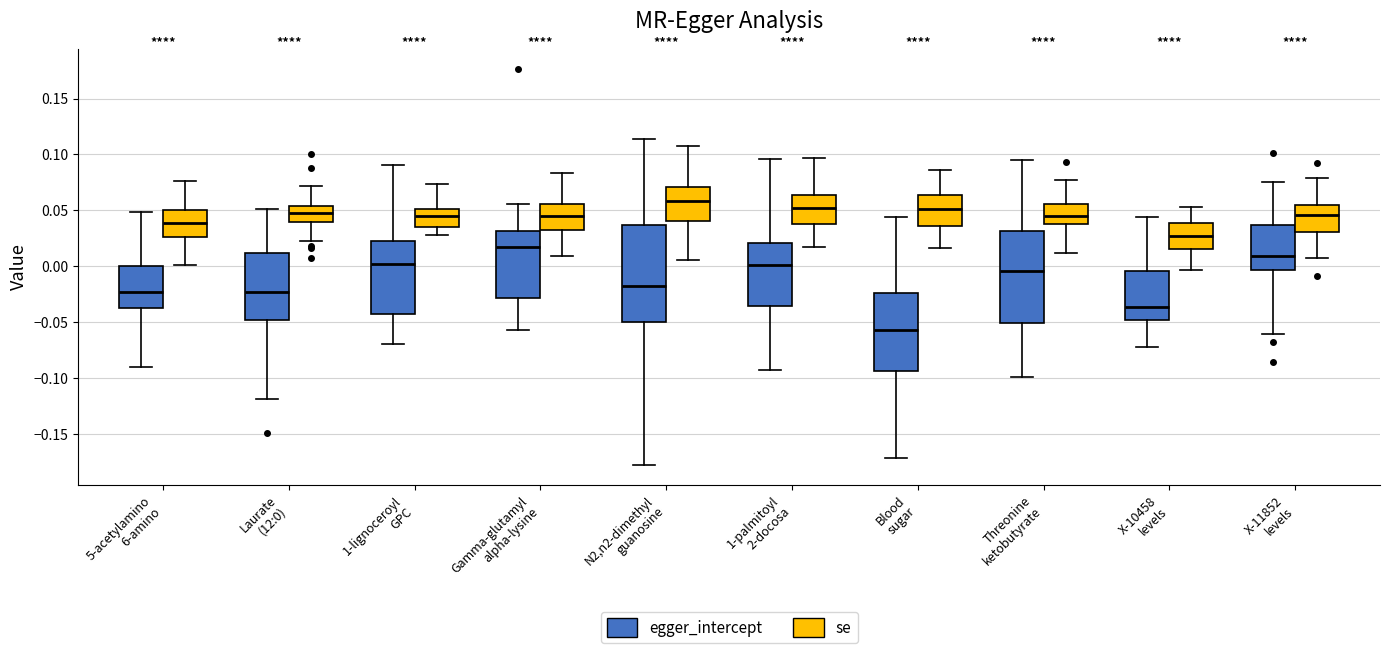

Reading left to right, transcribe this box plot: for each box, give where its median line is, the range the box spans, and where its two whiskers end, as read against the y-axis. The values are not printed on the chart, so give them approximately, as read against the axis.

5-acetylamino 6-amino (egger_intercept): median -0.025, box -0.040 to 0.000, whiskers -0.090 to 0.050
5-acetylamino 6-amino (se): median 0.040, box 0.025 to 0.050, whiskers 0.000 to 0.075
Laurate (12:0) (egger_intercept): median -0.025, box -0.050 to 0.010, whiskers -0.120 to 0.050
Laurate (12:0) (se): median 0.045, box 0.040 to 0.055, whiskers 0.025 to 0.070
1-lignoceroyl GPC (egger_intercept): median 0.000, box -0.040 to 0.020, whiskers -0.070 to 0.090
1-lignoceroyl GPC (se): median 0.045, box 0.035 to 0.050, whiskers 0.030 to 0.075
Gamma-glutamyl alpha-lysine (egger_intercept): median 0.015, box -0.030 to 0.030, whiskers -0.055 to 0.055
Gamma-glutamyl alpha-lysine (se): median 0.045, box 0.030 to 0.055, whiskers 0.010 to 0.085
N2,n2-dimethyl guanosine (egger_intercept): median -0.015, box -0.050 to 0.035, whiskers -0.180 to 0.115
N2,n2-dimethyl guanosine (se): median 0.060, box 0.040 to 0.070, whiskers 0.005 to 0.110
1-palmitoyl 2-docosa (egger_intercept): median 0.000, box -0.035 to 0.020, whiskers -0.095 to 0.095
1-palmitoyl 2-docosa (se): median 0.050, box 0.040 to 0.065, whiskers 0.020 to 0.095
Blood sugar (egger_intercept): median -0.055, box -0.095 to -0.025, whiskers -0.170 to 0.045
Blood sugar (se): median 0.050, box 0.035 to 0.065, whiskers 0.015 to 0.085
Threonine ketobutyrate (egger_intercept): median -0.005, box -0.050 to 0.030, whiskers -0.100 to 0.095
Threonine ketobutyrate (se): median 0.045, box 0.040 to 0.055, whiskers 0.010 to 0.075
X-10458 levels (egger_intercept): median -0.035, box -0.050 to -0.005, whiskers -0.070 to 0.045
X-10458 levels (se): median 0.025, box 0.015 to 0.040, whiskers -0.005 to 0.055
X-11852 levels (egger_intercept): median 0.010, box -0.005 to 0.035, whiskers -0.060 to 0.075
X-11852 levels (se): median 0.045, box 0.030 to 0.055, whiskers 0.010 to 0.080